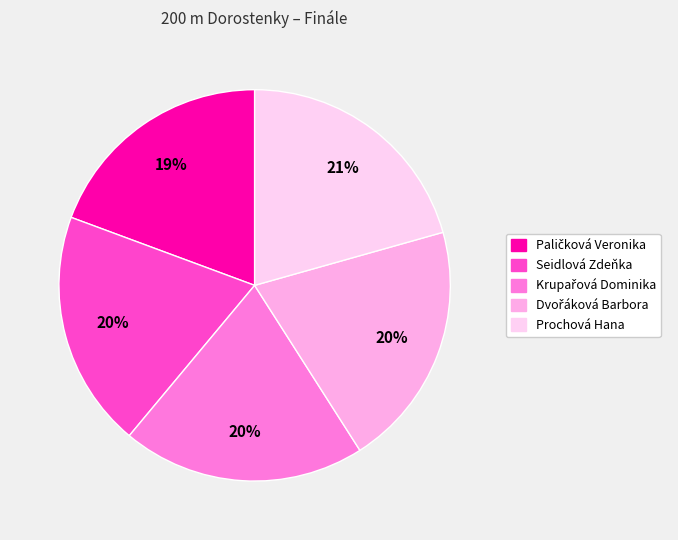

Approximately how many times larger is the value at Seidlová Zdeňka compared to Krupařová Dominika?

1.0